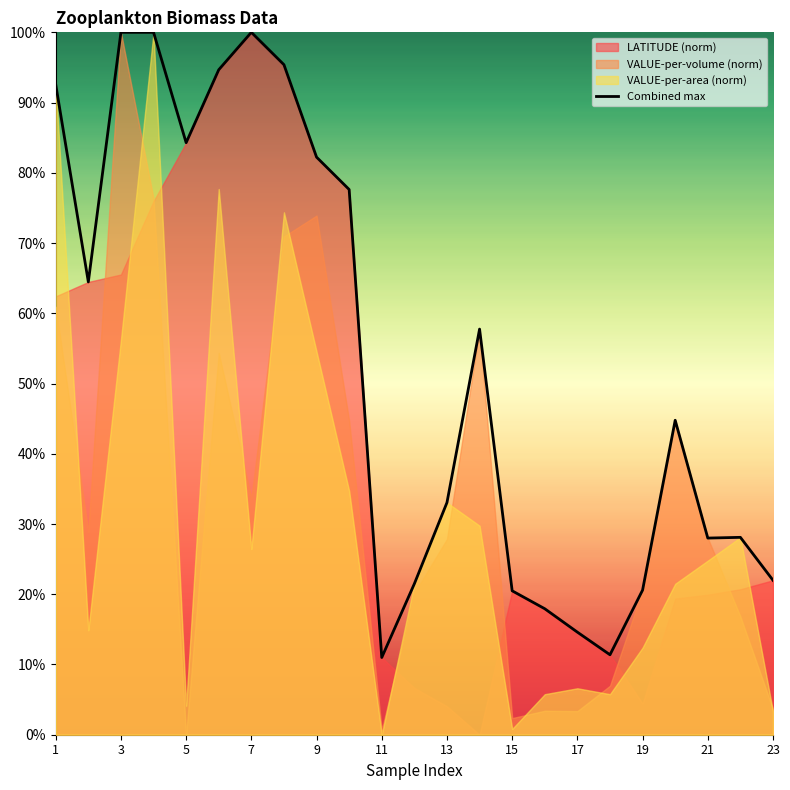

How many interior local peaks (higher than both neighbors) does the data have?

4